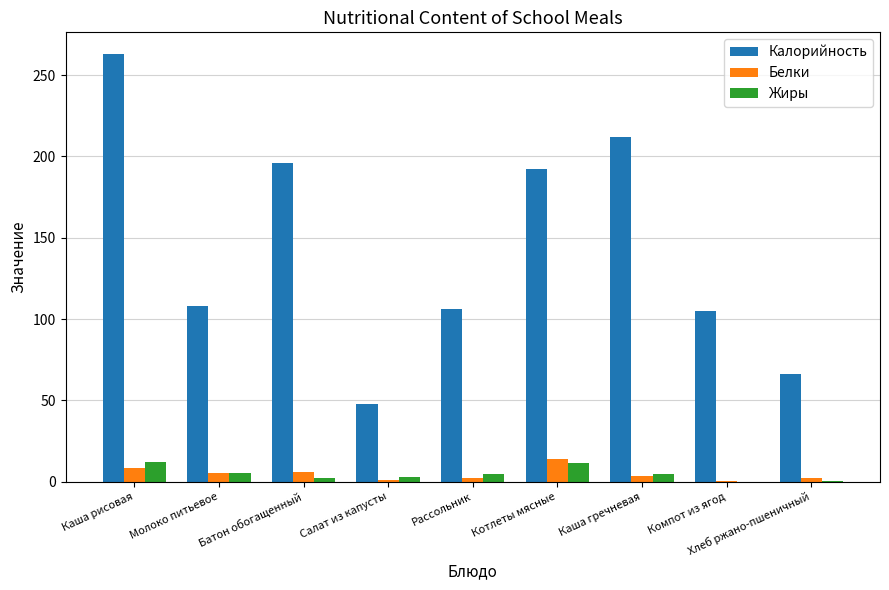

Is the value of Белки at Рассольник greater than the value of Калорийность at Салат из капусты?

No